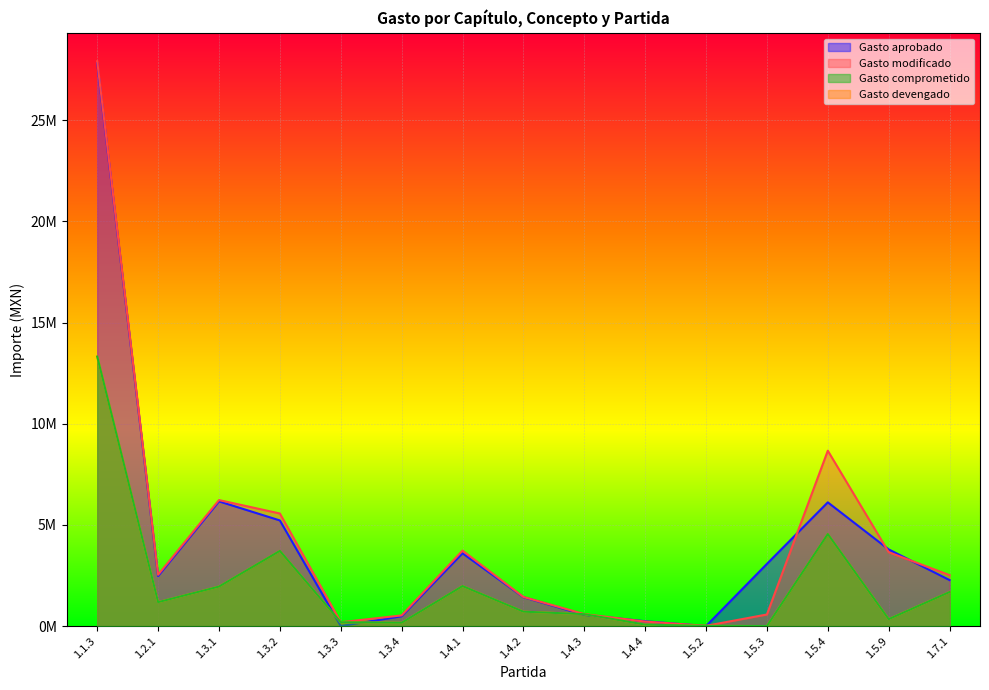

What is the maximum value shown in the chart?

27912066.6